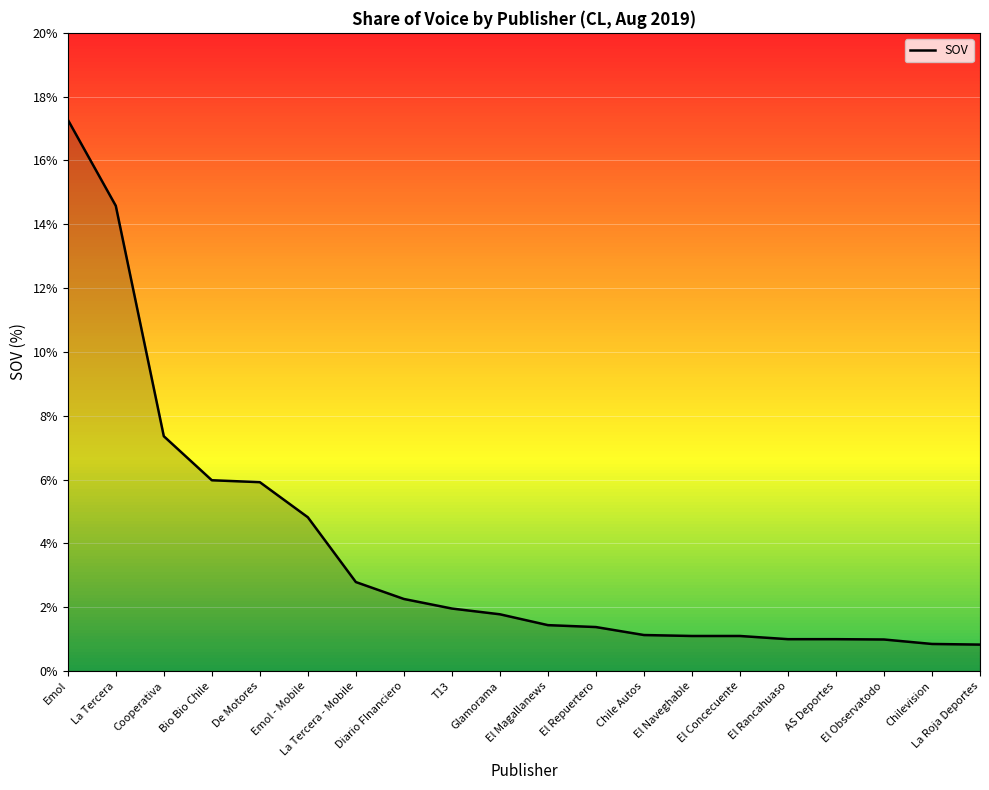

What is the smallest value displayed?

0.8